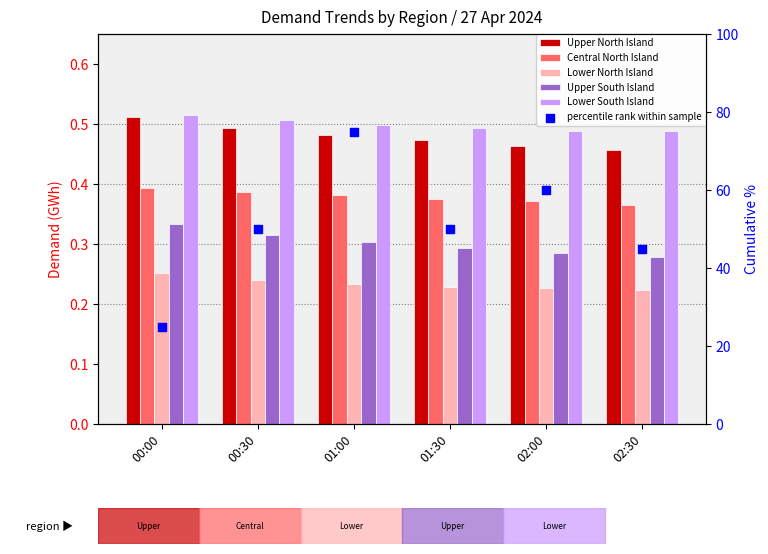

Which series has the largest Y range (max minus min)?

percentile rank within sample